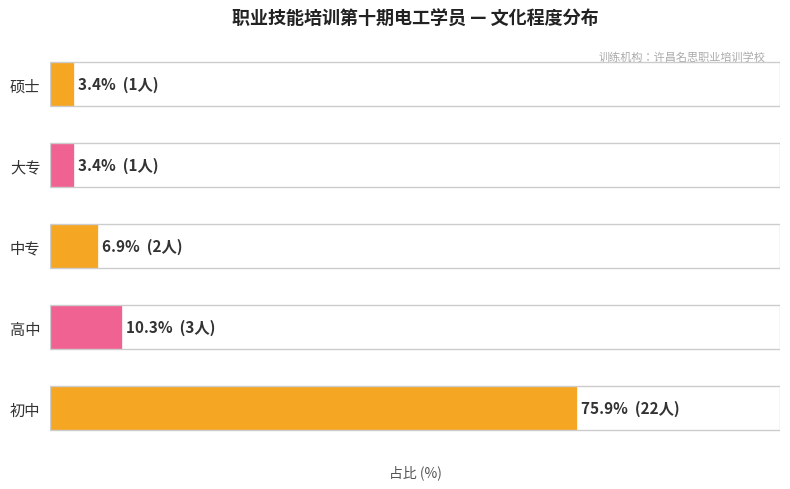

Are the bars horizontal?

Yes